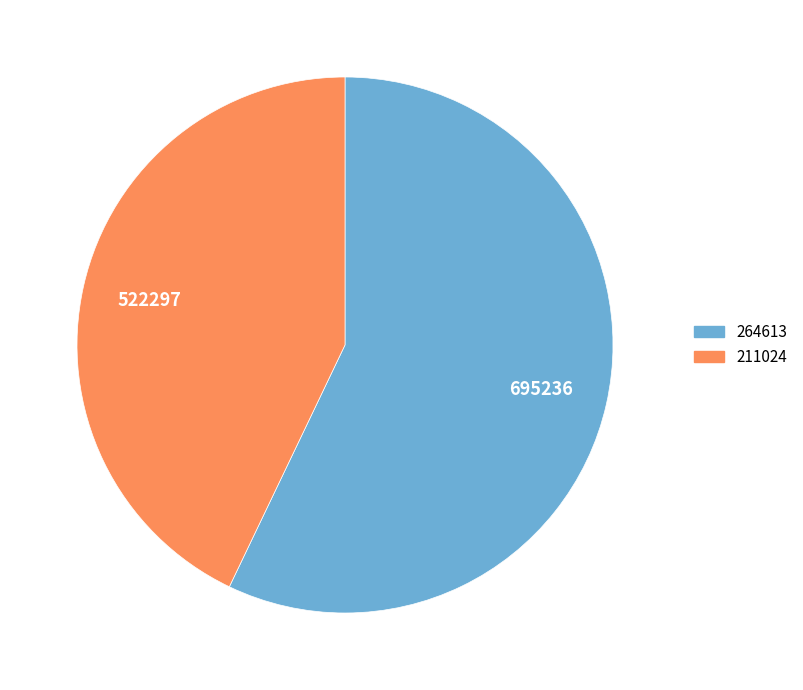

The 211024 slice represents 43% of the pie. True or false?

True